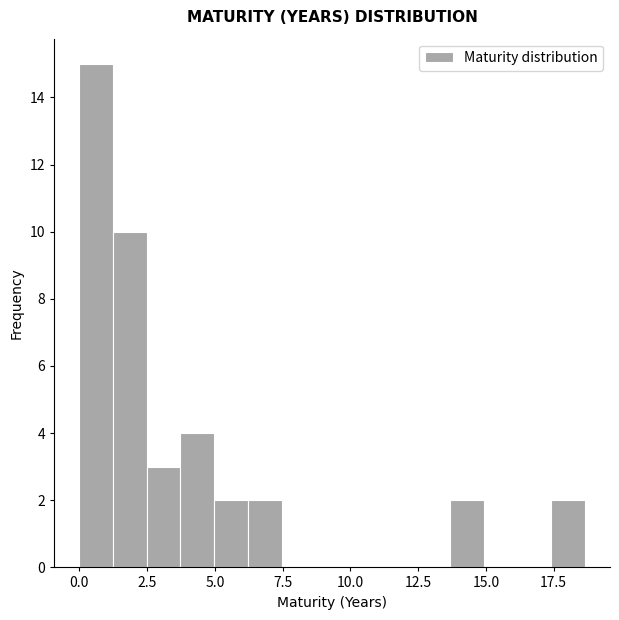

Read against the x-axis, roughly where is the centre of the tallest bar?

0.5